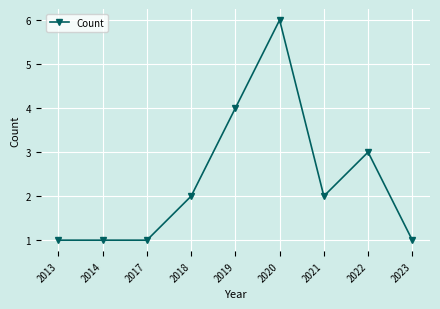

Reading left to right, extract all data points from this chart.

2013=1	2014=1	2017=1	2018=2	2019=4	2020=6	2021=2	2022=3	2023=1